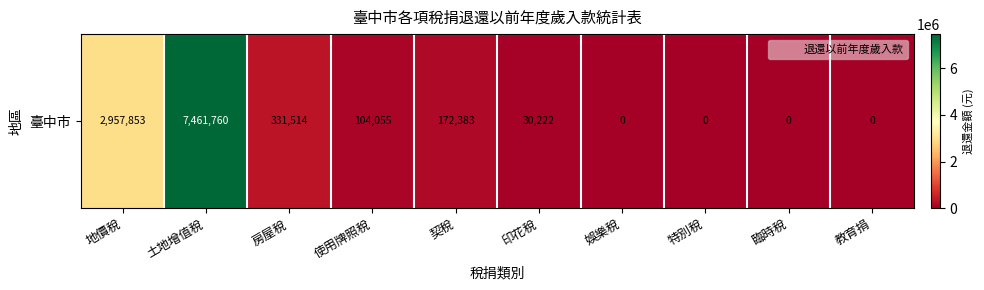

Is it true that the value at 地價稅 is 5080853?

False